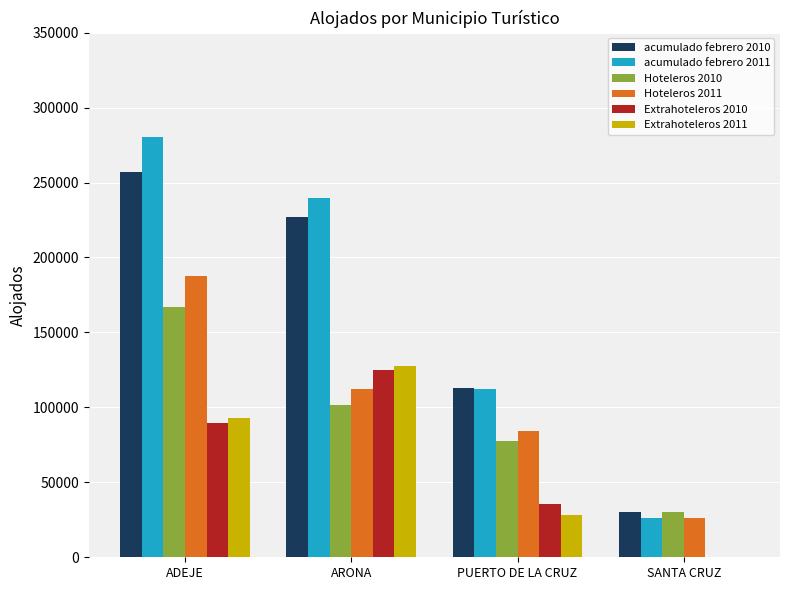

True or false: Extrahoteleros 2010 has a value of 62288 at PUERTO DE LA CRUZ.

False